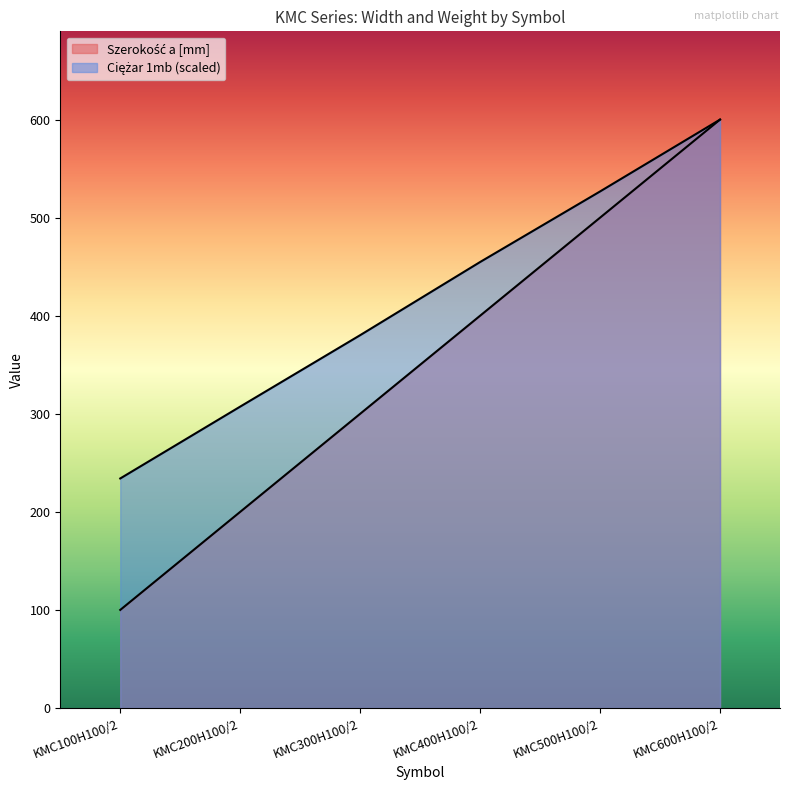

True or false: Szerokość a [mm] and Ciężar 1mb cross at least once.

False